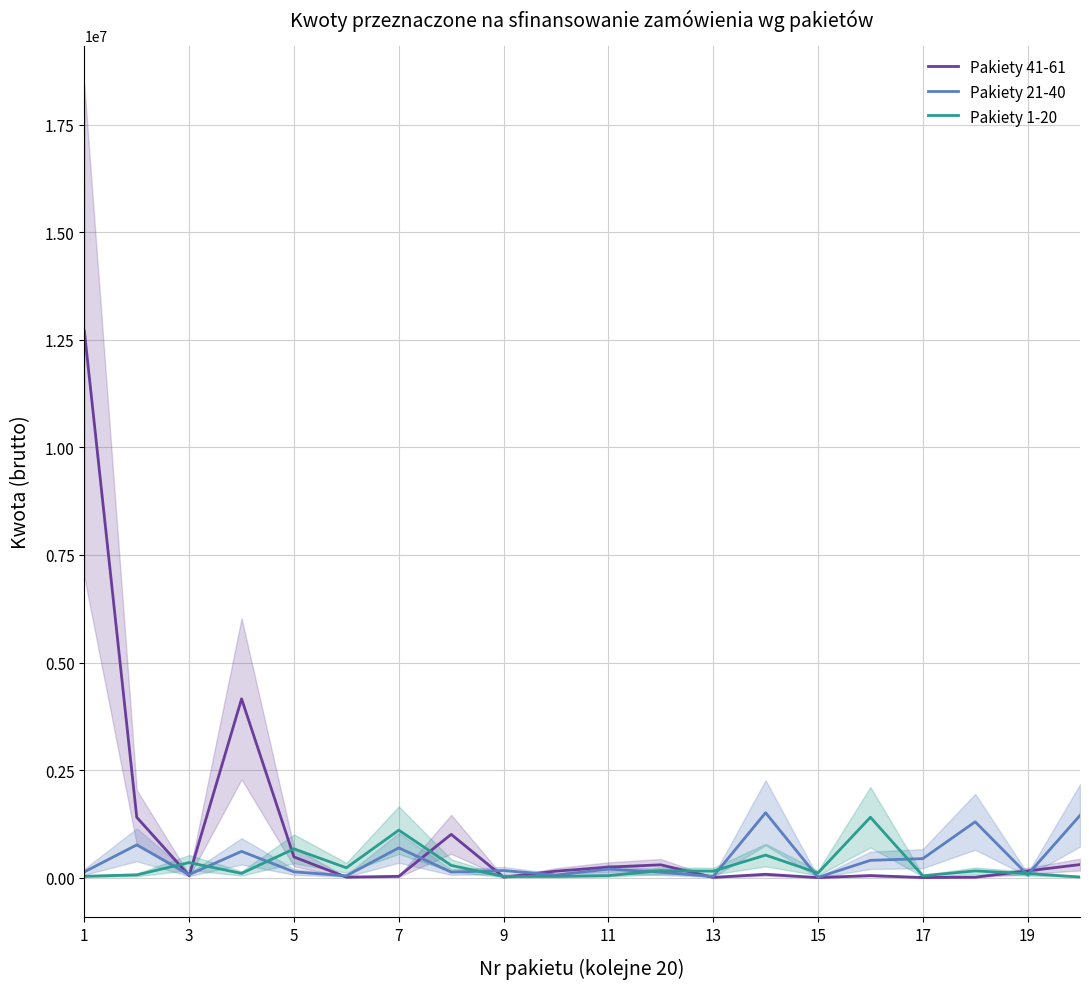

How many interior local peaks does the Pakiety 41-61 series have?

5